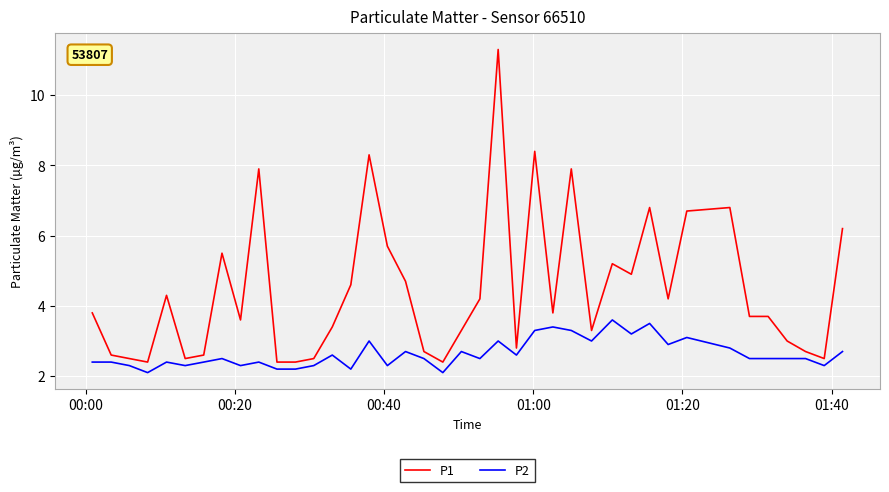

True or false: P1 and P2 intersect in this chart.

False